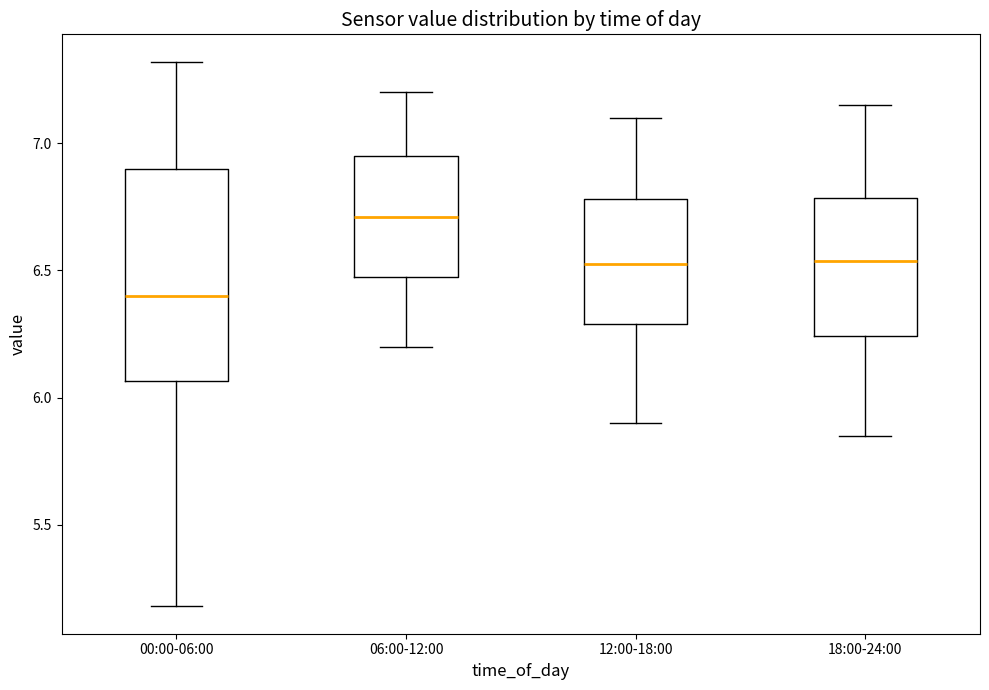

Reading left to right, transcribe this box plot: for each box, give where its median line is, the range the box spans, and where its two whiskers end, as read against the y-axis. The values are not printed on the chart, so give them approximately, as read against the axis.

00:00-06:00: median 6.40, box 6.05 to 6.90, whiskers 5.20 to 7.30
06:00-12:00: median 6.70, box 6.45 to 6.95, whiskers 6.20 to 7.20
12:00-18:00: median 6.55, box 6.30 to 6.80, whiskers 5.90 to 7.10
18:00-24:00: median 6.55, box 6.25 to 6.80, whiskers 5.85 to 7.15